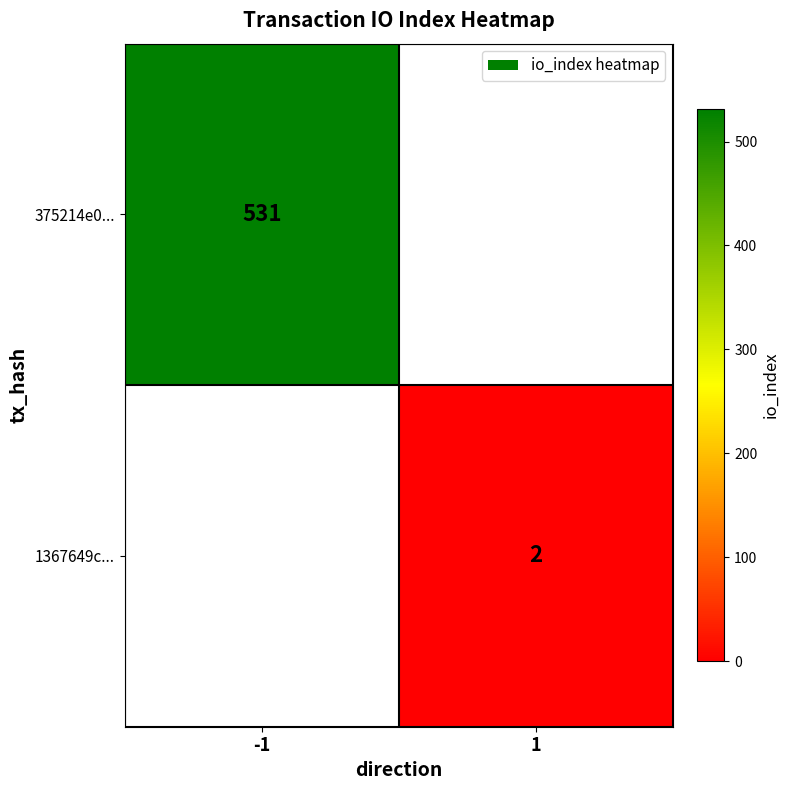

At how many categories does at least one series exceed 258?

1